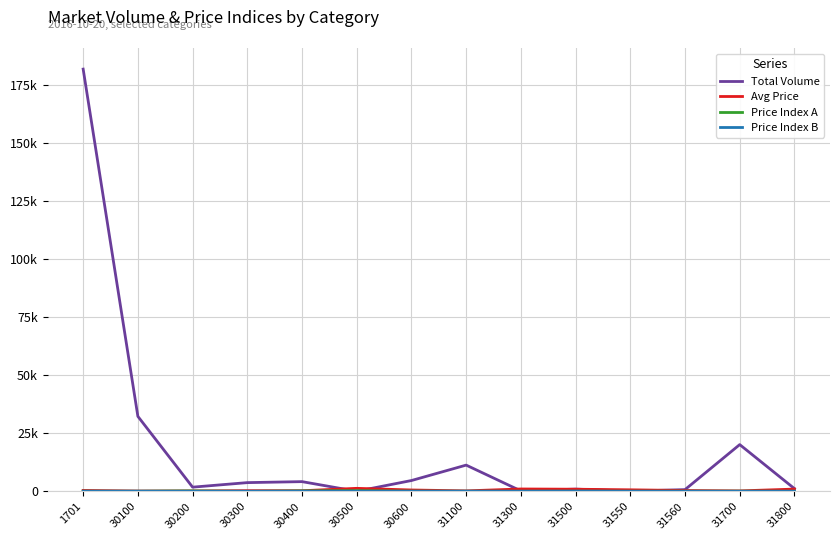

At which category does the chart reach its minimum across all series?

30300